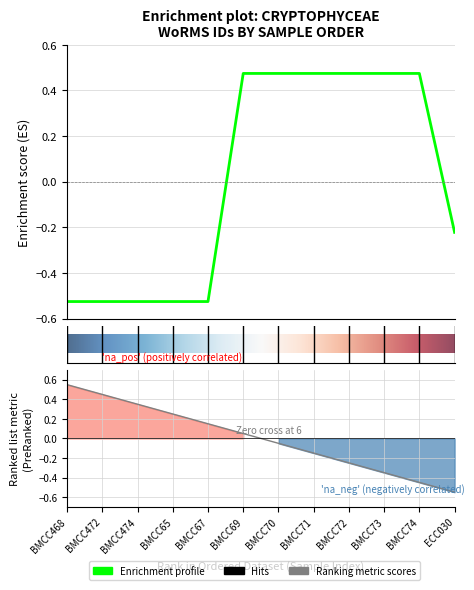

How many data points does each series have?

12